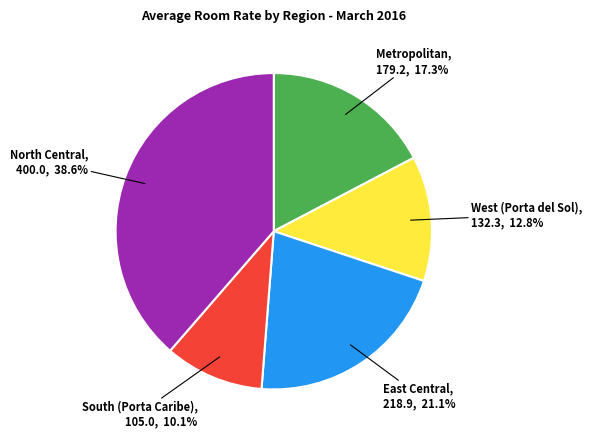

Is there any slice that represents more than half of the pie?

No